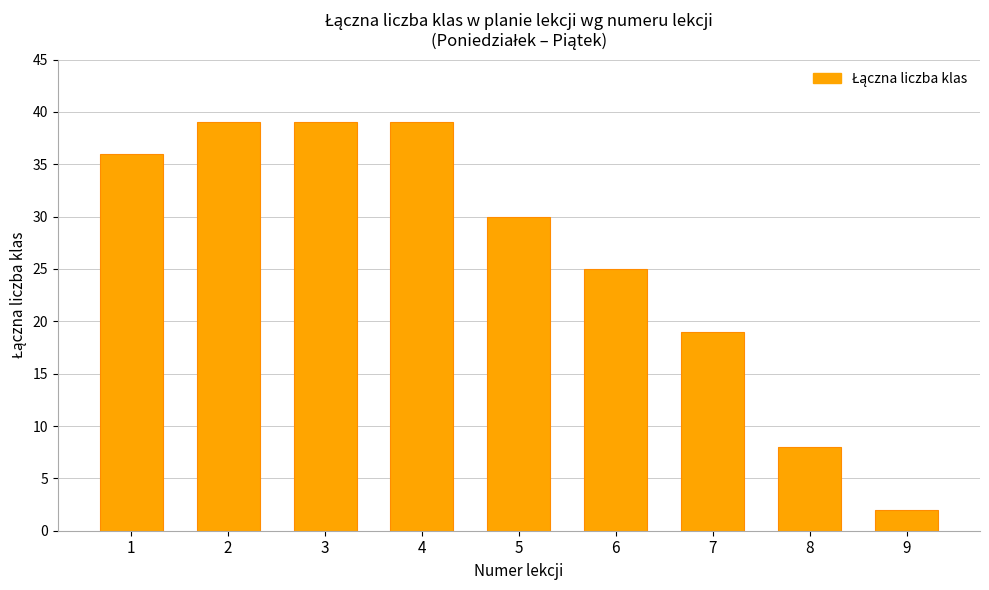

Count the number of categories in the chart.

9